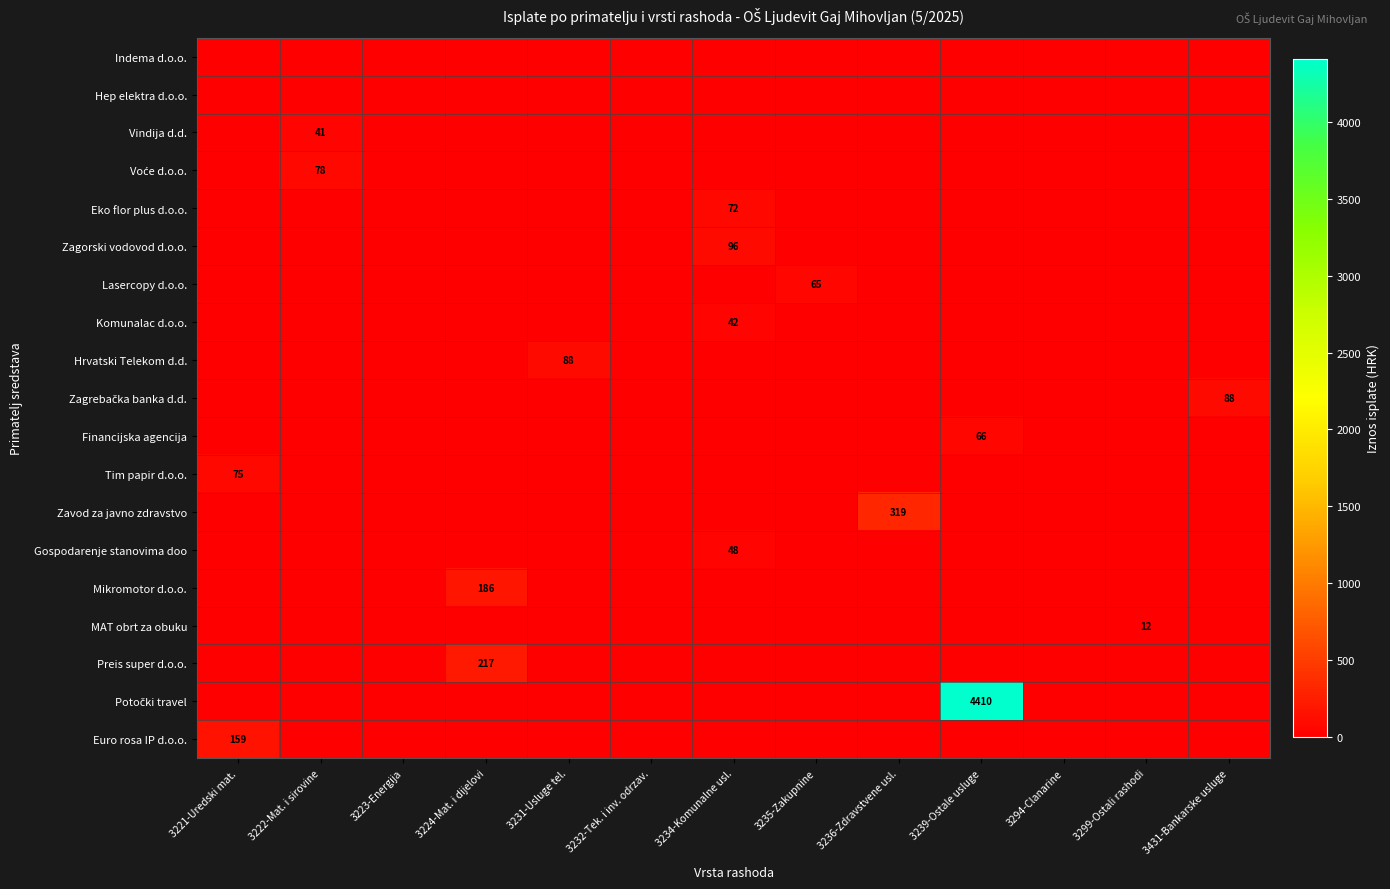

The Zavod za javno zdravstvo series shows 204 at 3236-Zdravstvene usl.. True or false?

False